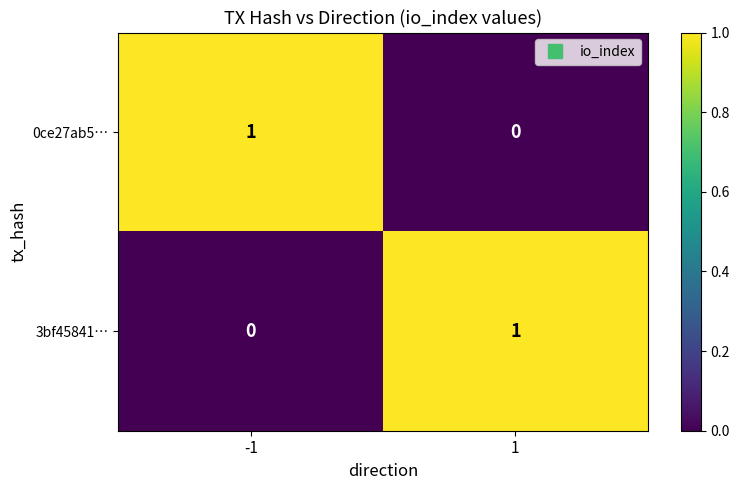

Reading left to right, what are all the values shown in this chart?

0ce27ab5…: 1	0
3bf45841…: 0	1